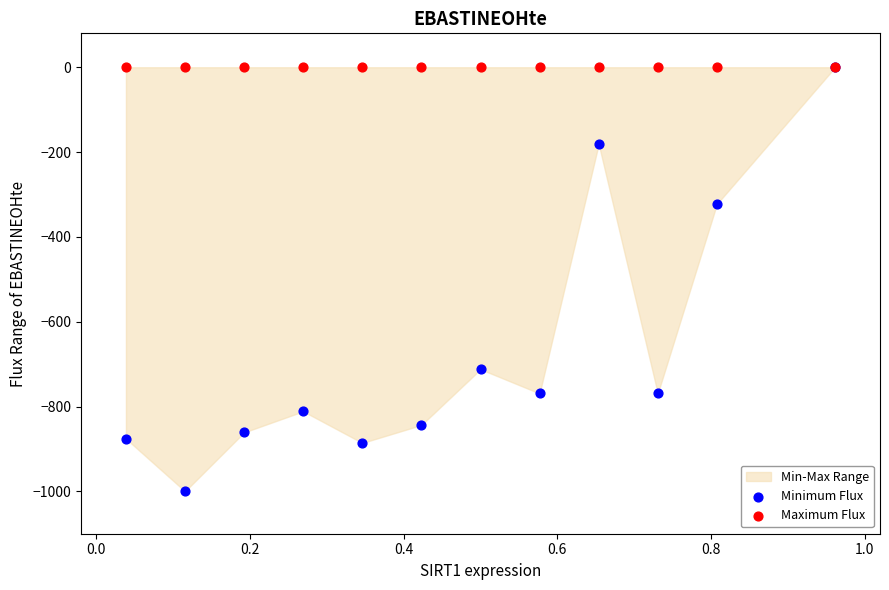

Across all series, what Y value is closest to -500?

-322.6